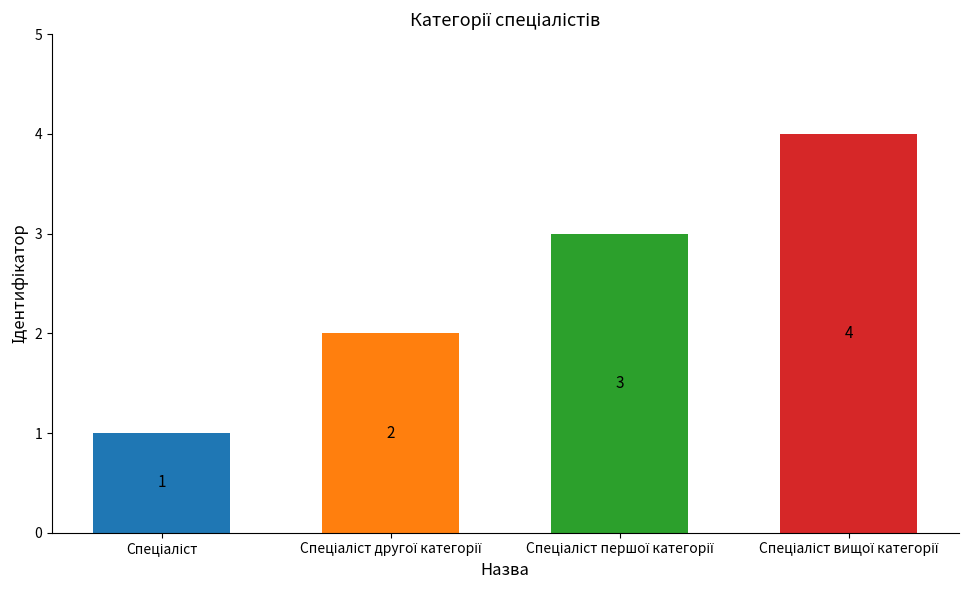

What is the value of the 4th bar from the left?

4